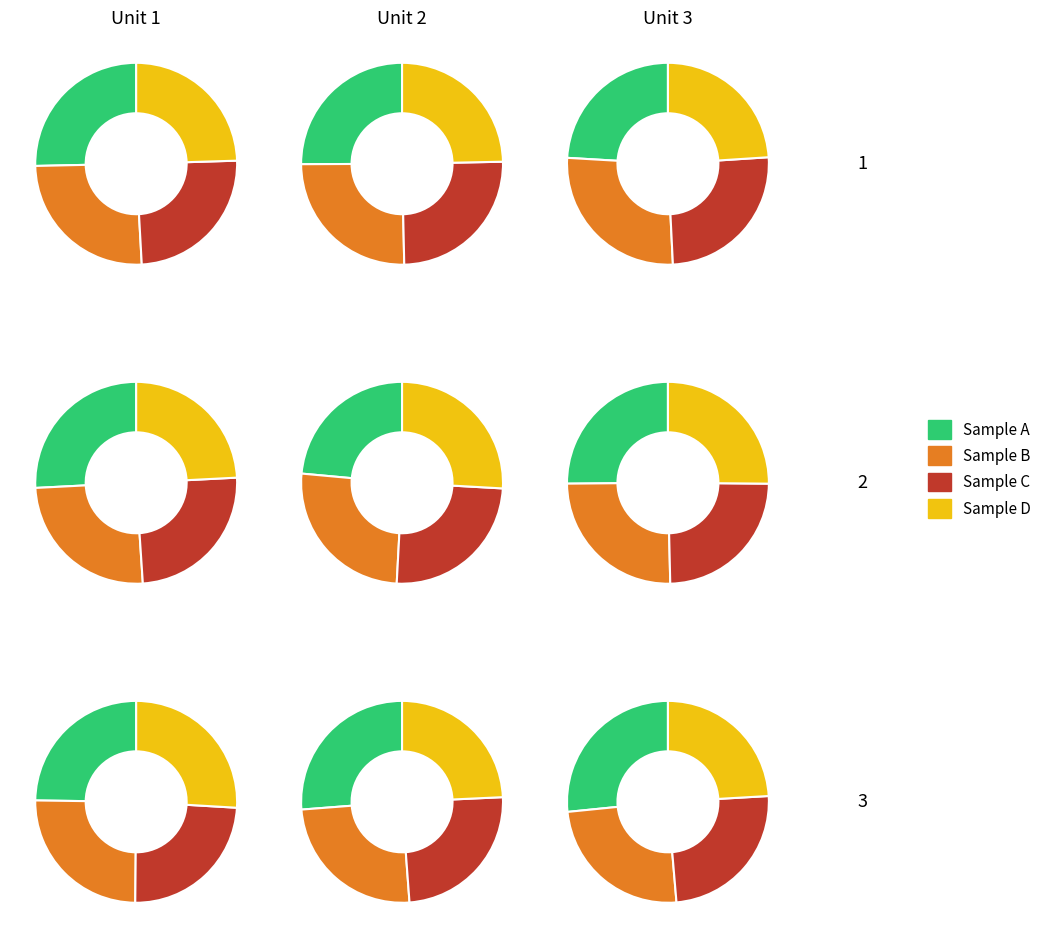

To the nearest percent, what portion does 3 represent?

8%